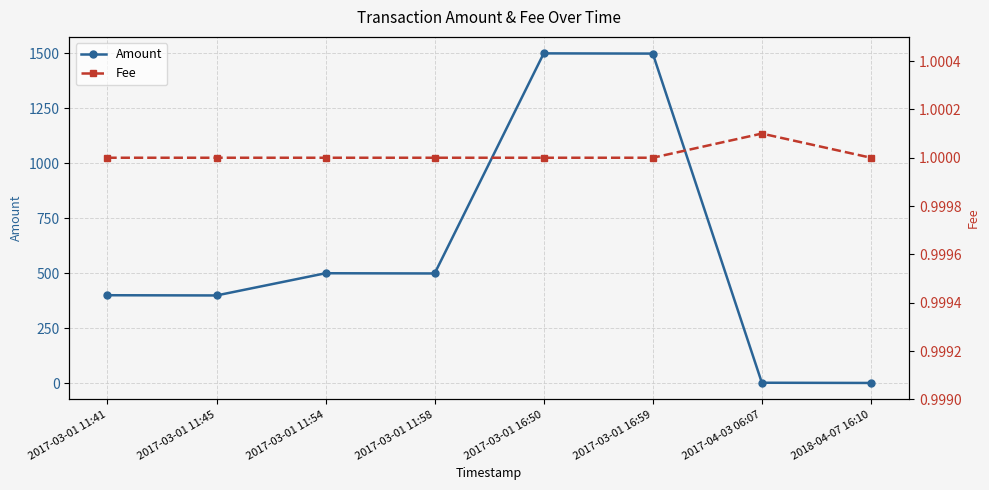

Reading right to left, transcribe all the data shown in this chart.

Amount: 2018-04-07 16:10=1.0	2017-04-03 06:07=2.0	2017-03-01 16:59=1499.0	2017-03-01 16:50=1500.0	2017-03-01 11:58=499.0	2017-03-01 11:54=500.0	2017-03-01 11:45=399.0	2017-03-01 11:41=400.0
Fee: 2018-04-07 16:10=1.0	2017-04-03 06:07=1.0	2017-03-01 16:59=1.0	2017-03-01 16:50=1.0	2017-03-01 11:58=1.0	2017-03-01 11:54=1.0	2017-03-01 11:45=1.0	2017-03-01 11:41=1.0